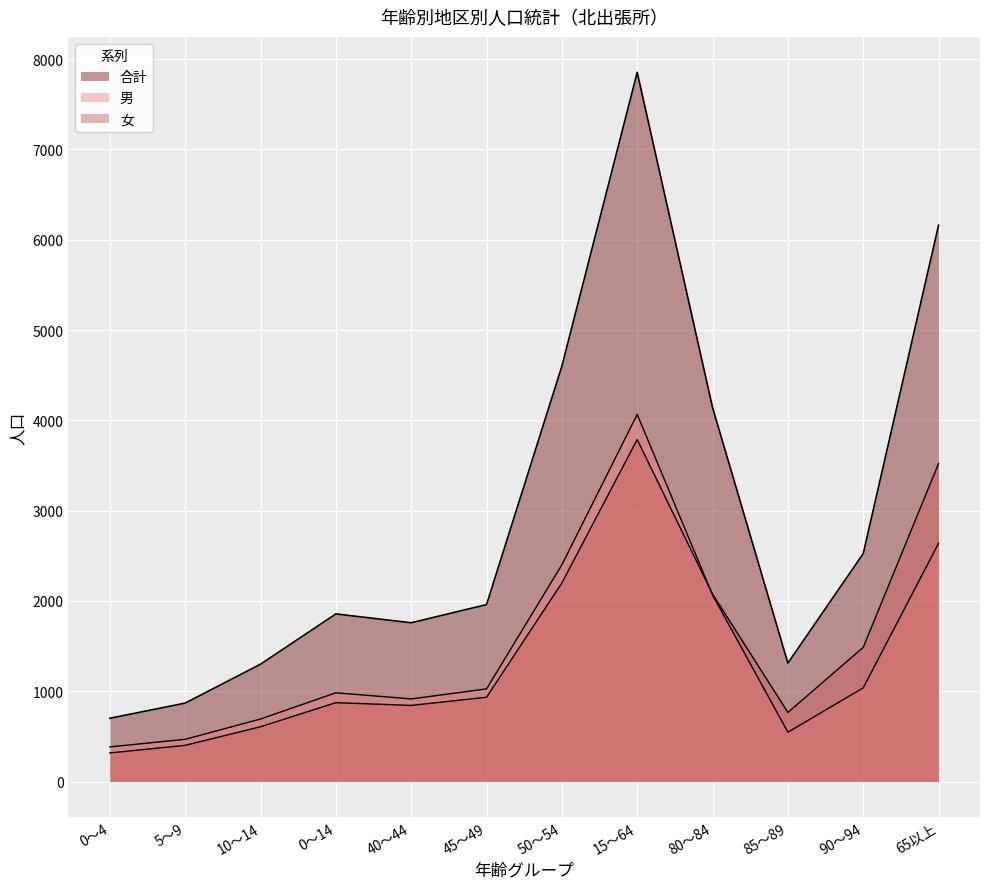

True or false: 合計 and 男 cross at least once.

False